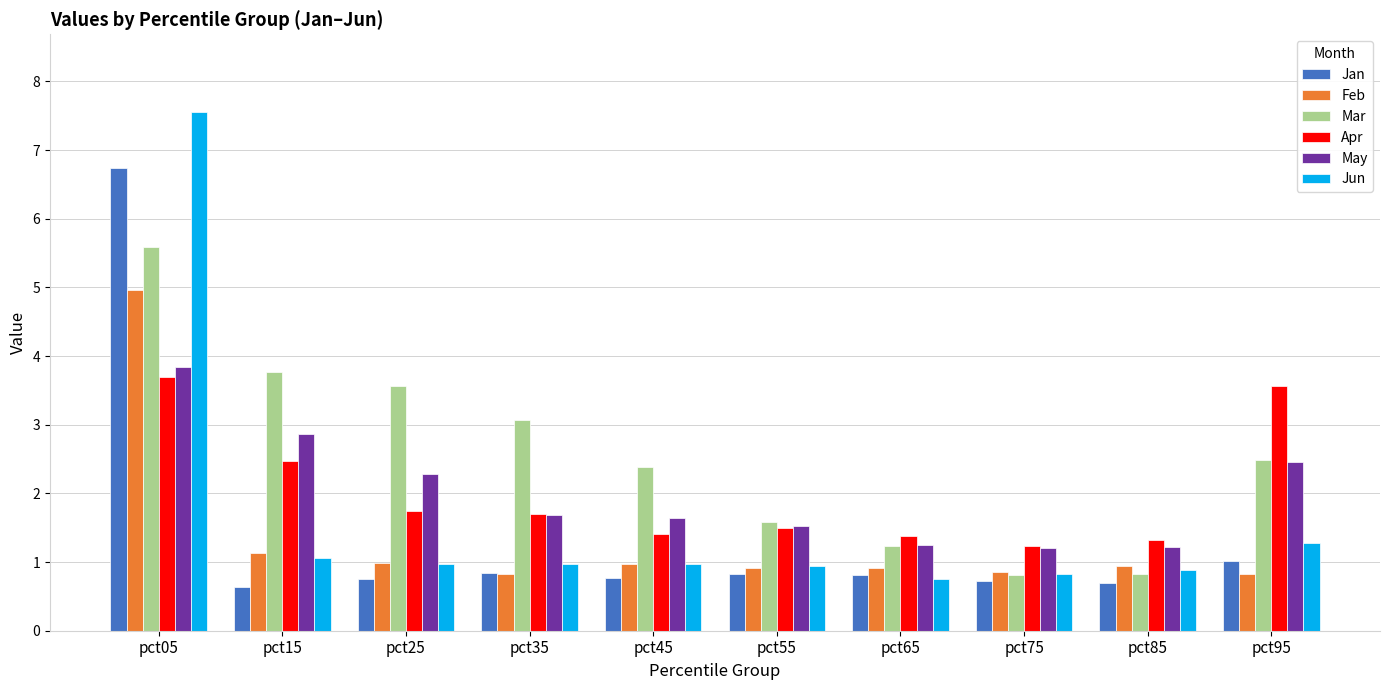

Is it true that Jun equals 7.6 at pct05?

True